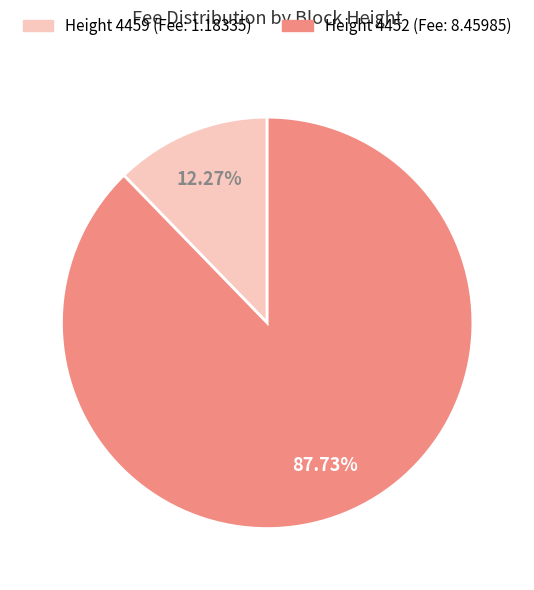

To the nearest percent, what is the average slice percentage?

50%